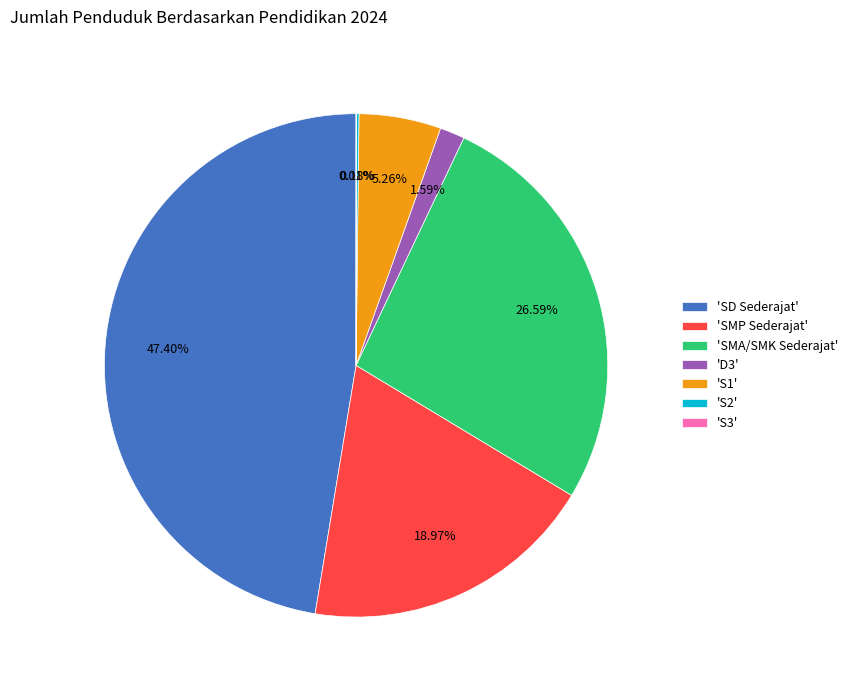

Is there a majority slice in this chart?

No